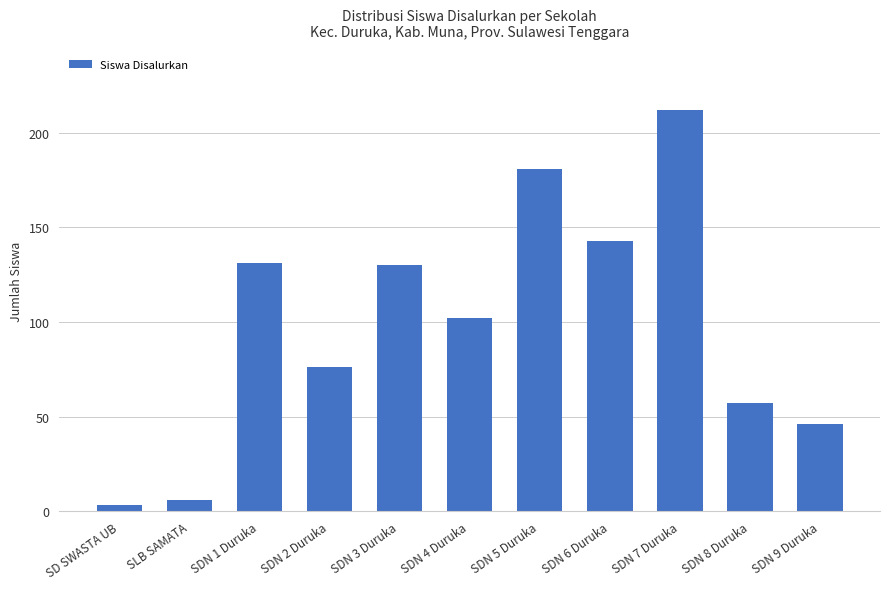

What is the smallest value displayed?

3